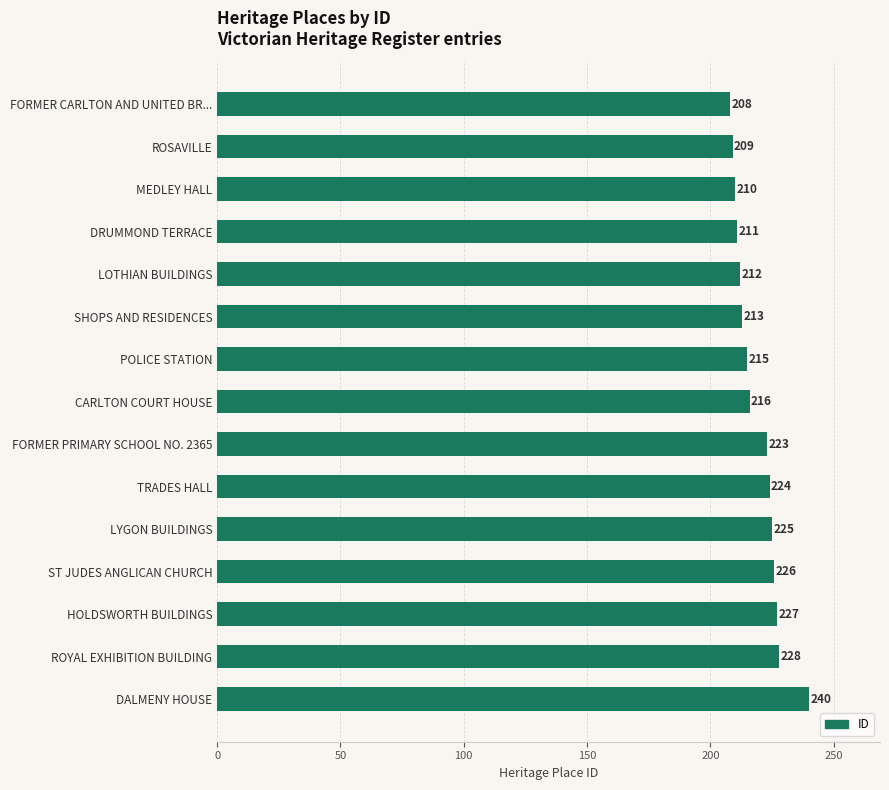

Is it true that the value at SHOPS AND RESIDENCES is 375?

False